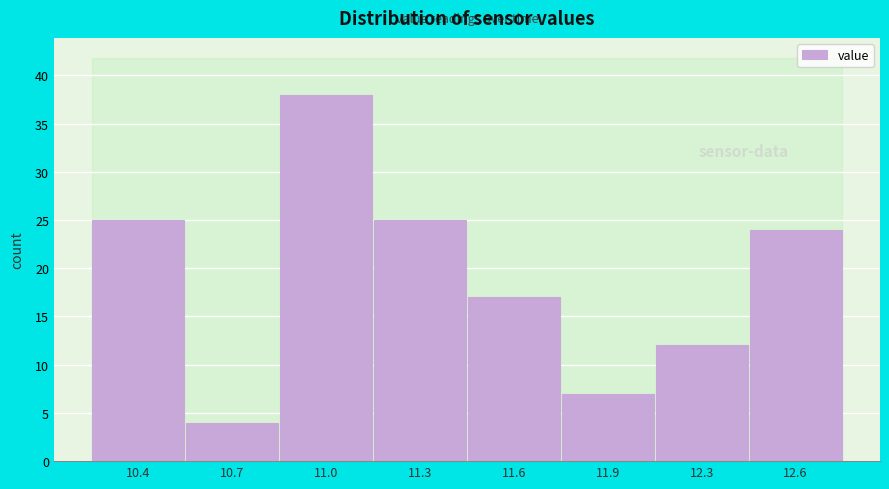

Reading left to right, transcribe all the data shown in this chart.

10.4=25	10.7=4	11.0=38	11.3=25	11.6=17	11.9=7	12.3=12	12.6=24